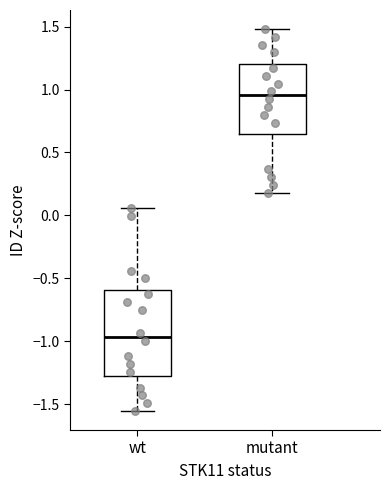

Which box's median line is the lowest?

wt